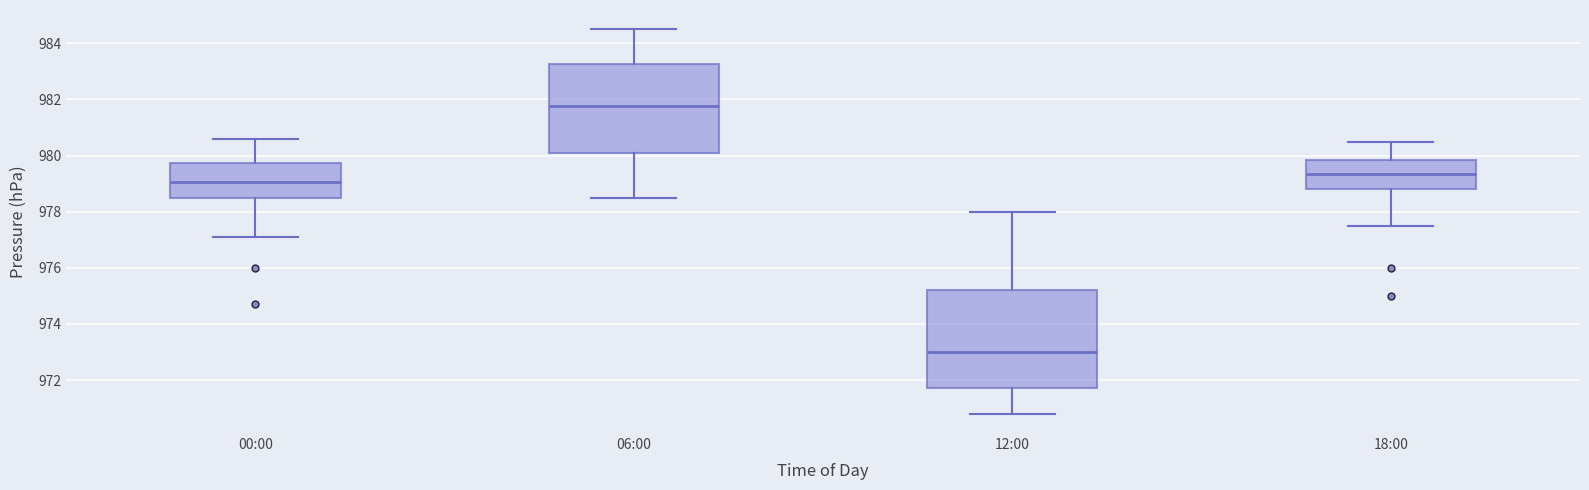

Which box's median line is the lowest?

12:00